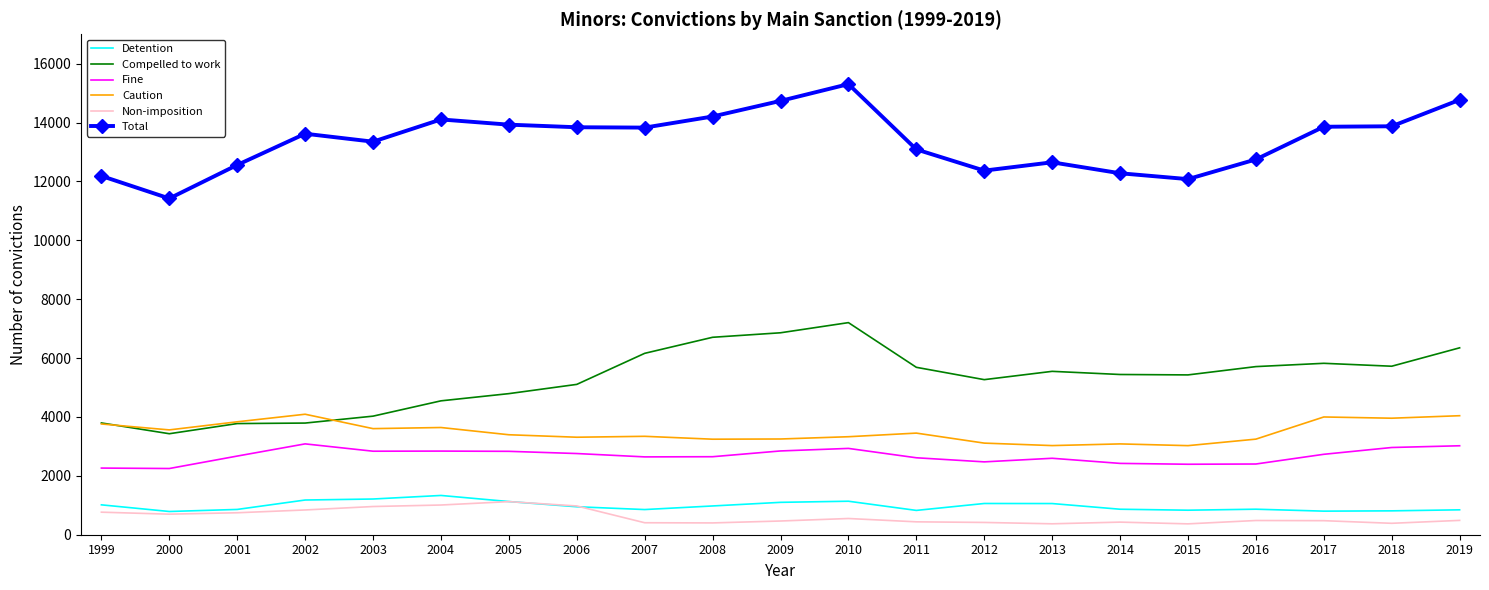

The Caution series shows 2199 at 2009. True or false?

False